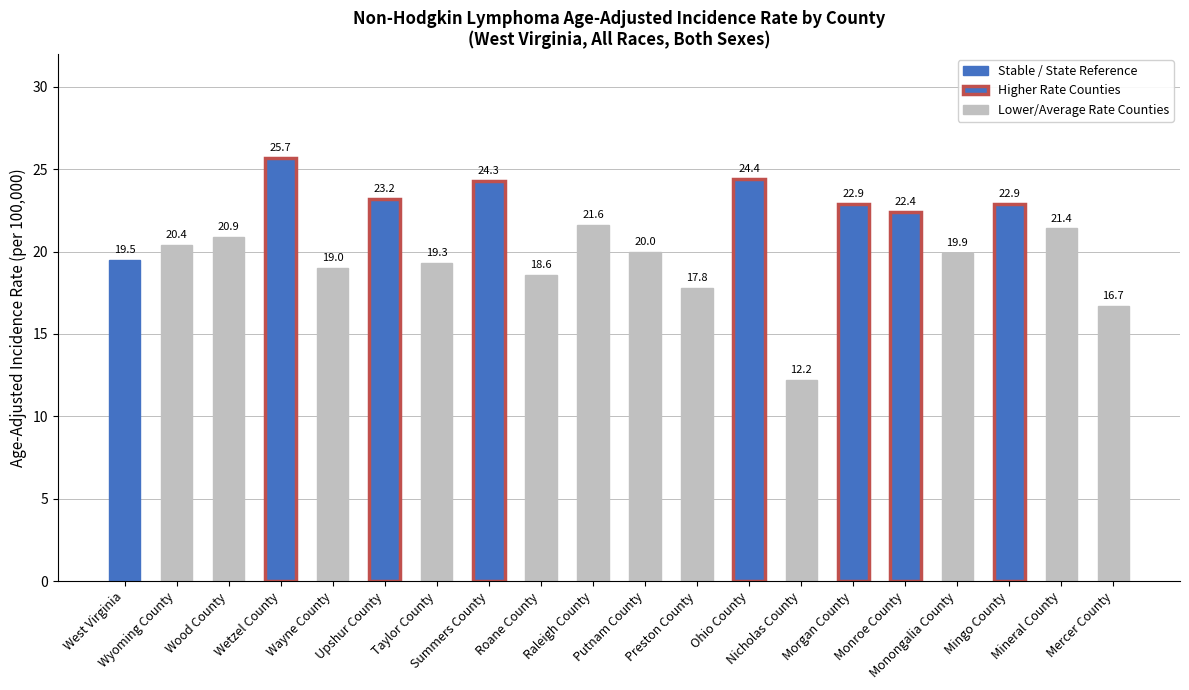

How many distinct data groups are displayed?

1